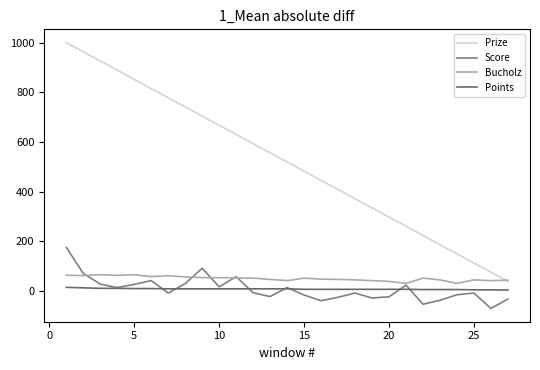

Reading right to left, what are all the values shown in this chart?

Prize: 38	75	112	149	186	223	260	297	334	371	408	445	482	519	556	593	630	667	704	741	778	815	852	889	926	963	1000
Score: -33	-71	-9	-16	-38	-54	23	-24	-29	-9	-26	-40	-17	13	-23	-8	57	16	91	29	-9	41	26	13	27	70	175
Bucholz: 43	41	44	30	44	51	30	38	41	44	46	47	51	41	46	51	52	53	53	56	61	57	65	62	65	61	63
Points: 3	4	4	5	5	5	6	6	6	6	6	6	6	8	8	8	8	8	8	8	8	9	9	10	10	12	14